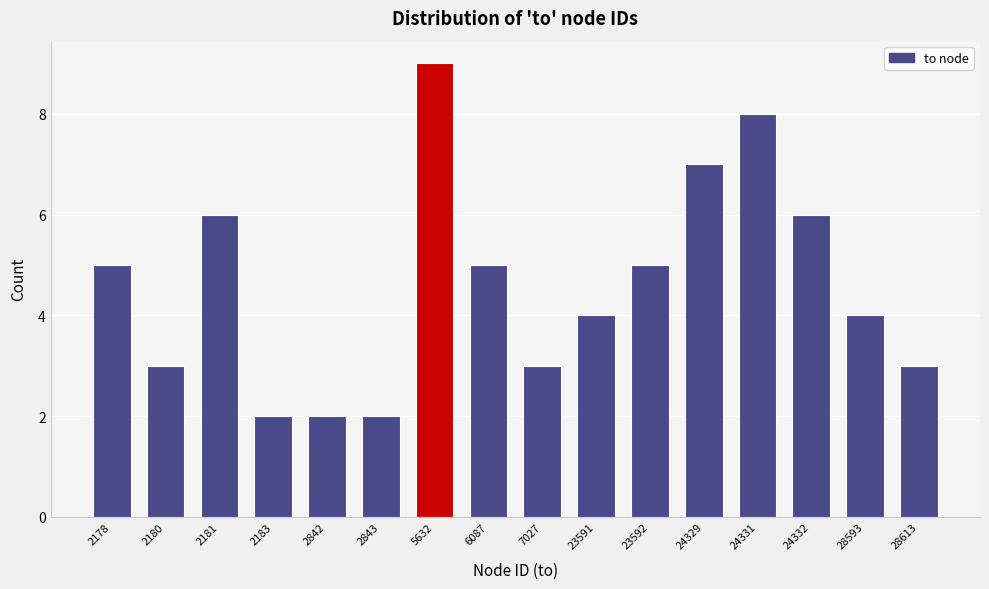

Reading right to left, list all the values displayed in this chart.

28613=3	28593=4	24332=6	24331=8	24329=7	23592=5	23591=4	7027=3	6087=5	5632=9	2843=2	2842=2	2183=2	2181=6	2180=3	2178=5